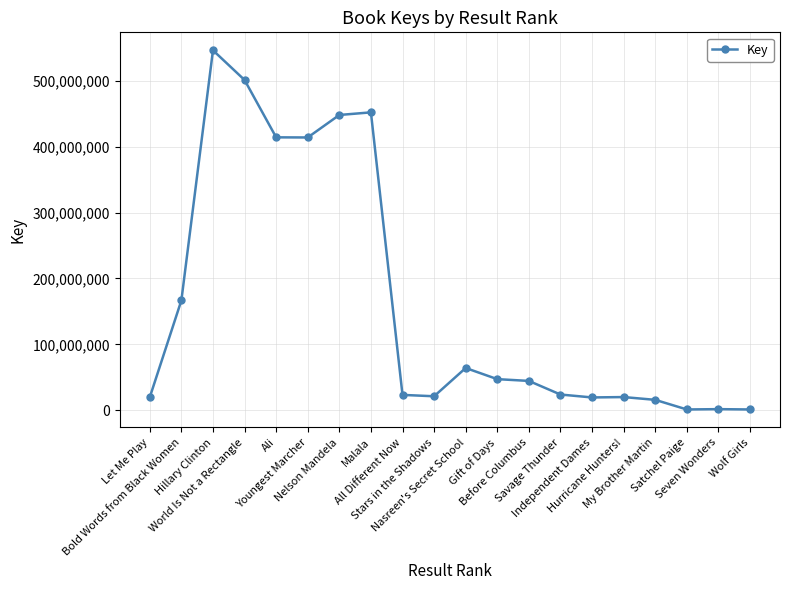

What is the minimum value shown in the chart?

1061673